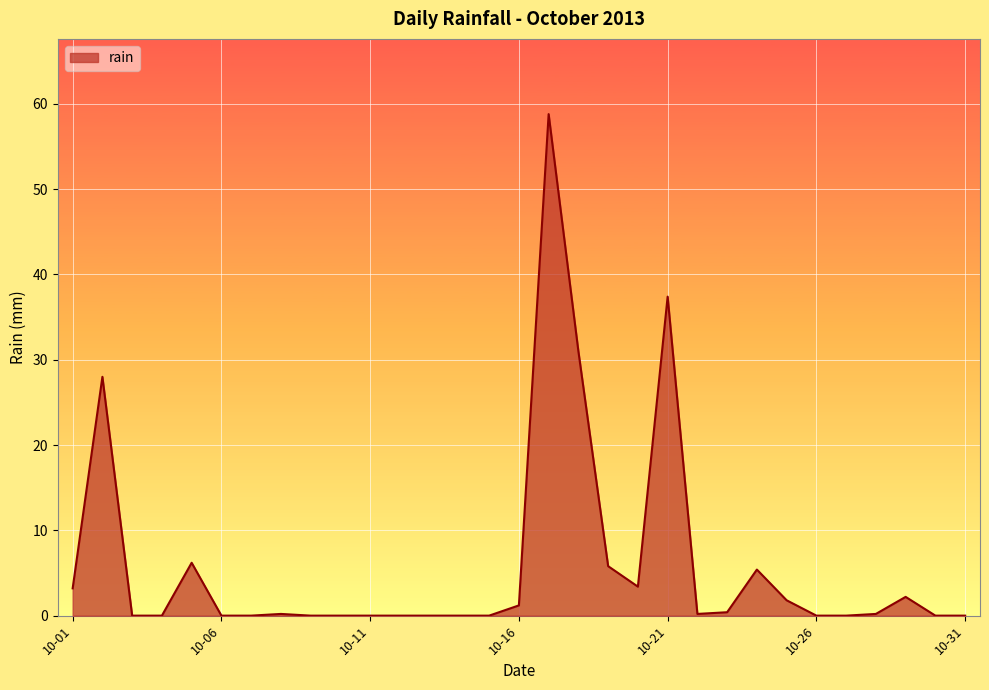

What is the difference between the maximum and minimum values?

58.8